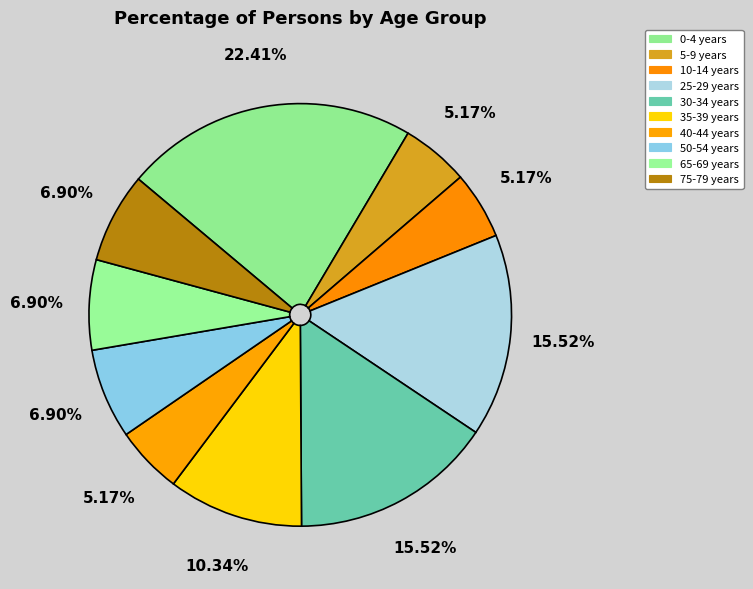

What is the change in value from 30-34 years to 50-54 years?

-5